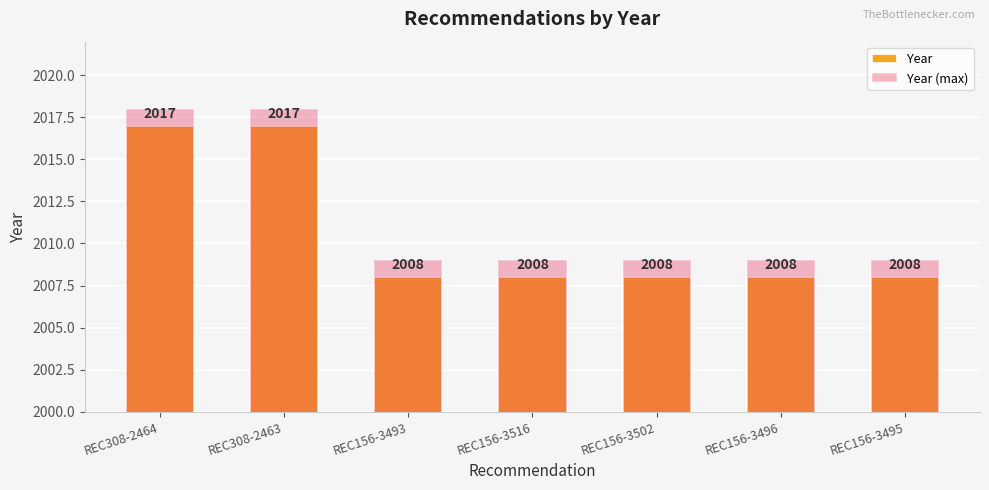

What is the maximum value for Year?

2017